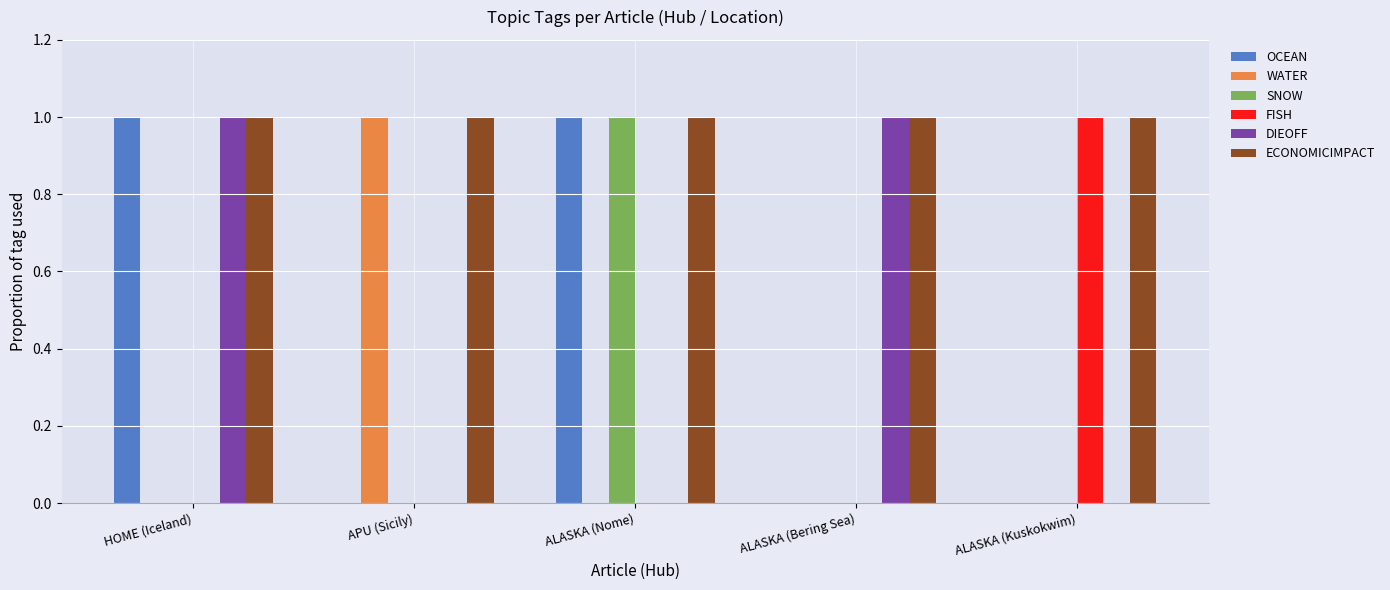

What is the sum of all OCEAN values?

2